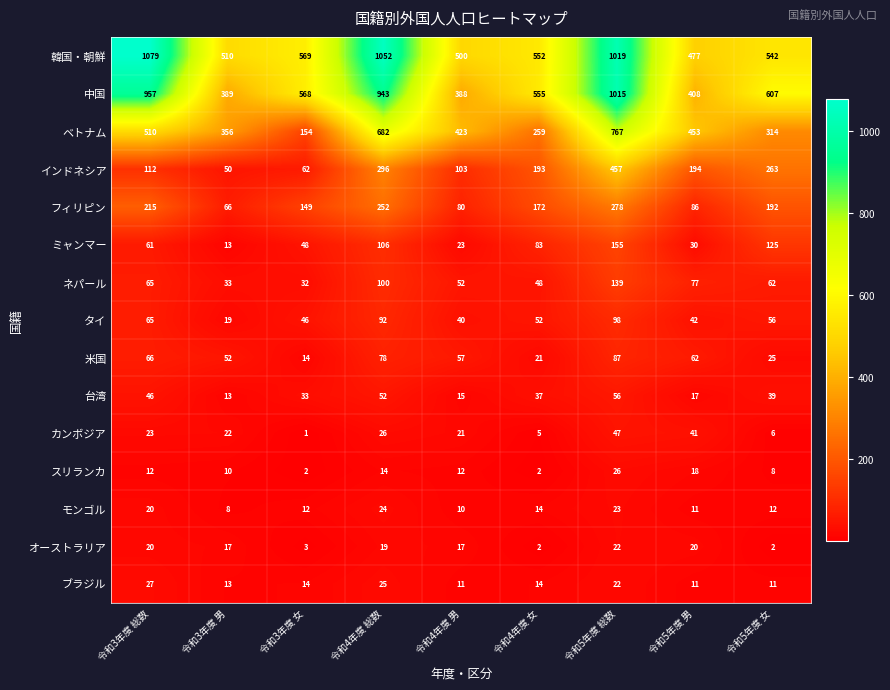

At which category is the sum across all series the highest?

令和5年度 総数